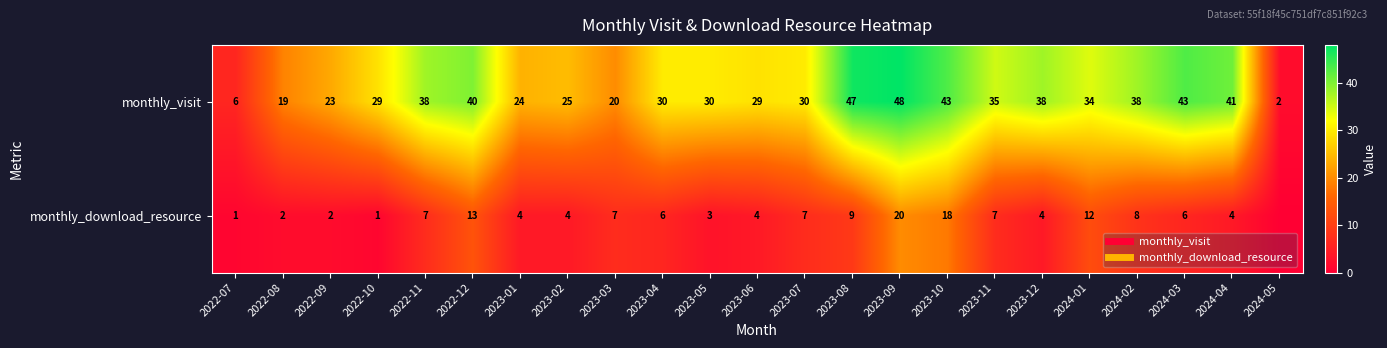

What is the difference between the maximum and second lowest values in the monthly_visit series?

42